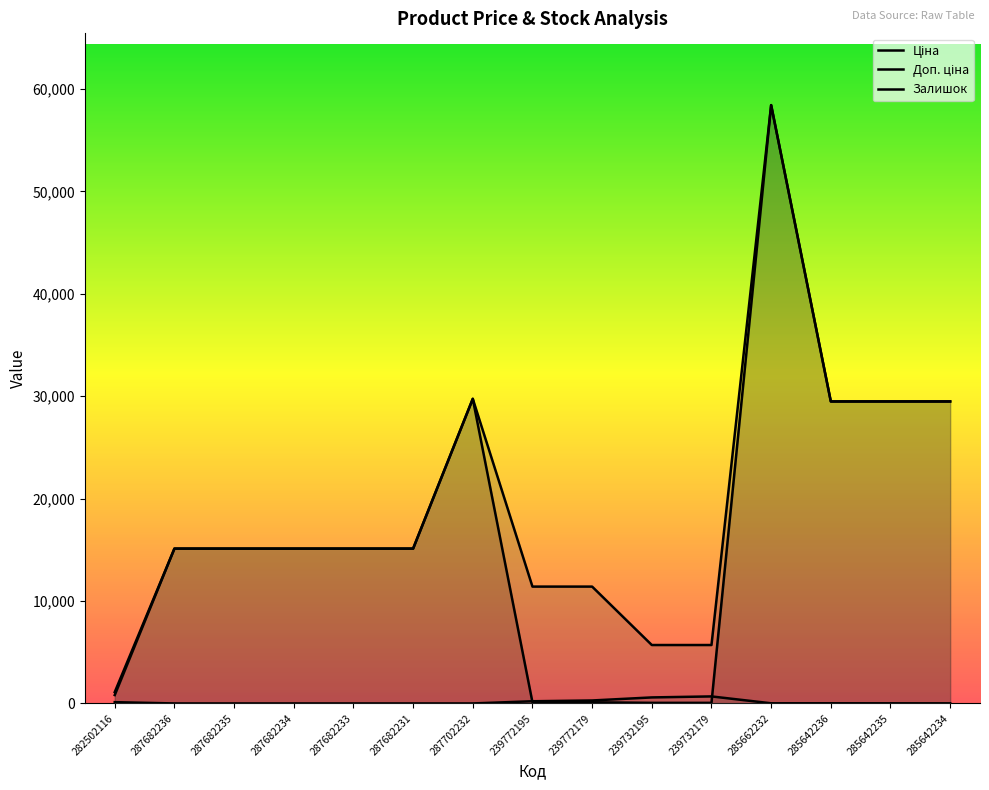

Reading left to right, extract all data points from this chart.

Ціна: 818.5	15120.0	15120.0	15120.0	15120.0	15120.0	29747.2	114.1	114.1	57.0	57.0	58426.5	29491.5	29491.5	29491.5
Доп. ціна: 1109.2	15120.0	15120.0	15120.0	15120.0	15120.0	29747.2	11410.0	11410.0	5705.0	5705.0	58426.5	29491.5	29491.5	29491.5
Залишок: 125.0	0.0	0.0	0.0	0.0	0.0	0.0	214.0	290.0	588.0	686.0	14.0	16.0	13.0	10.0